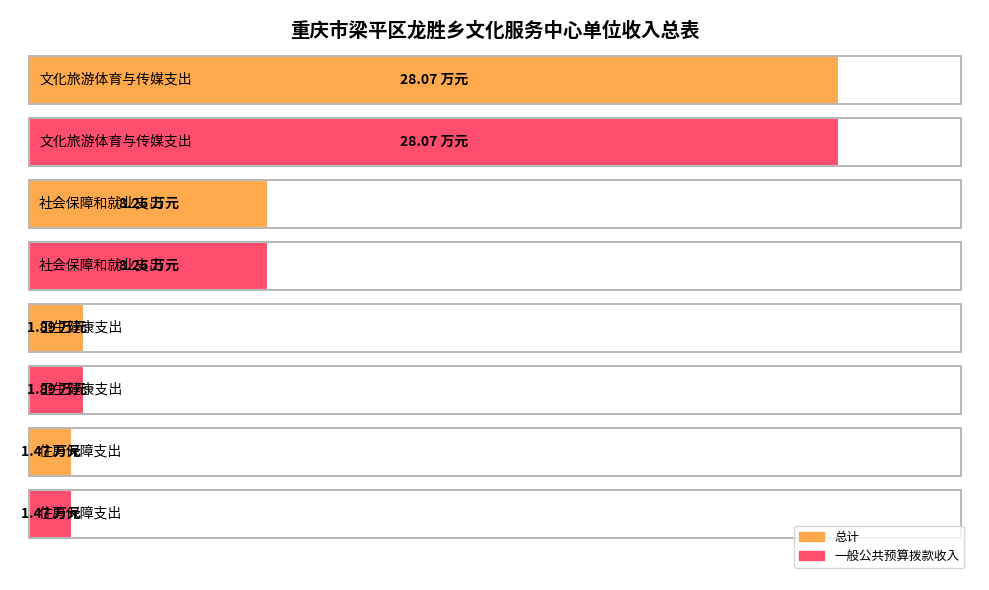

What is the sum of all 总计 values?

39.7